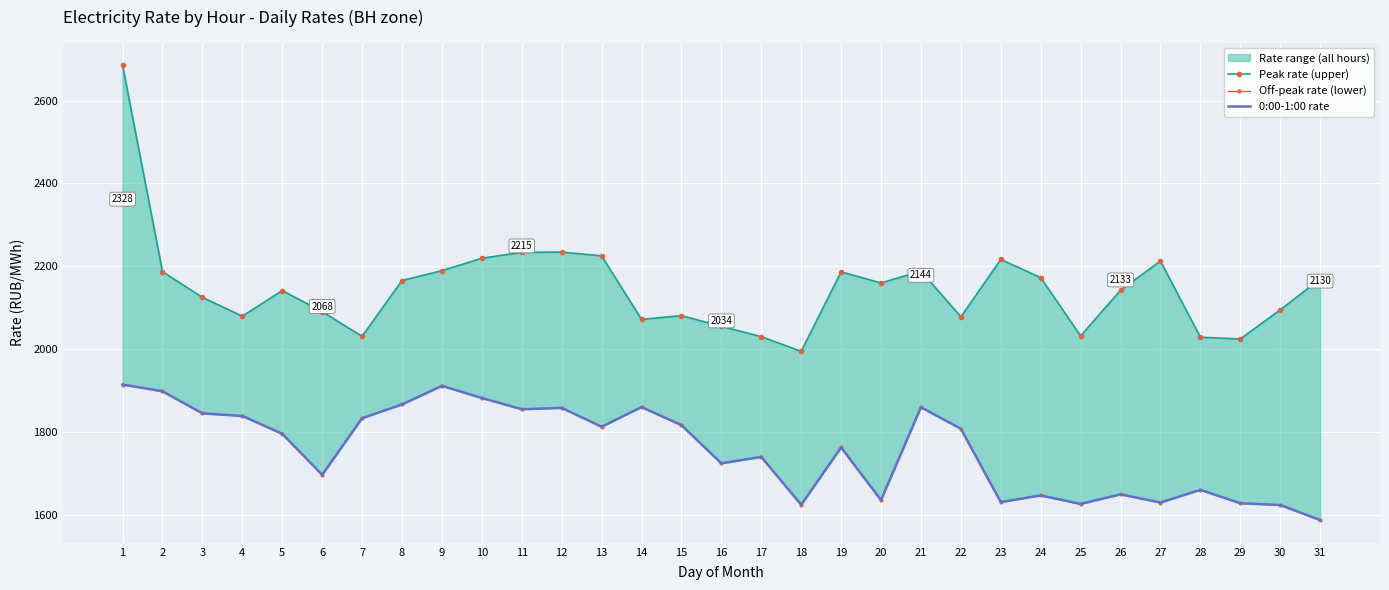

At how many categories does at least one series exceed 1809?

31